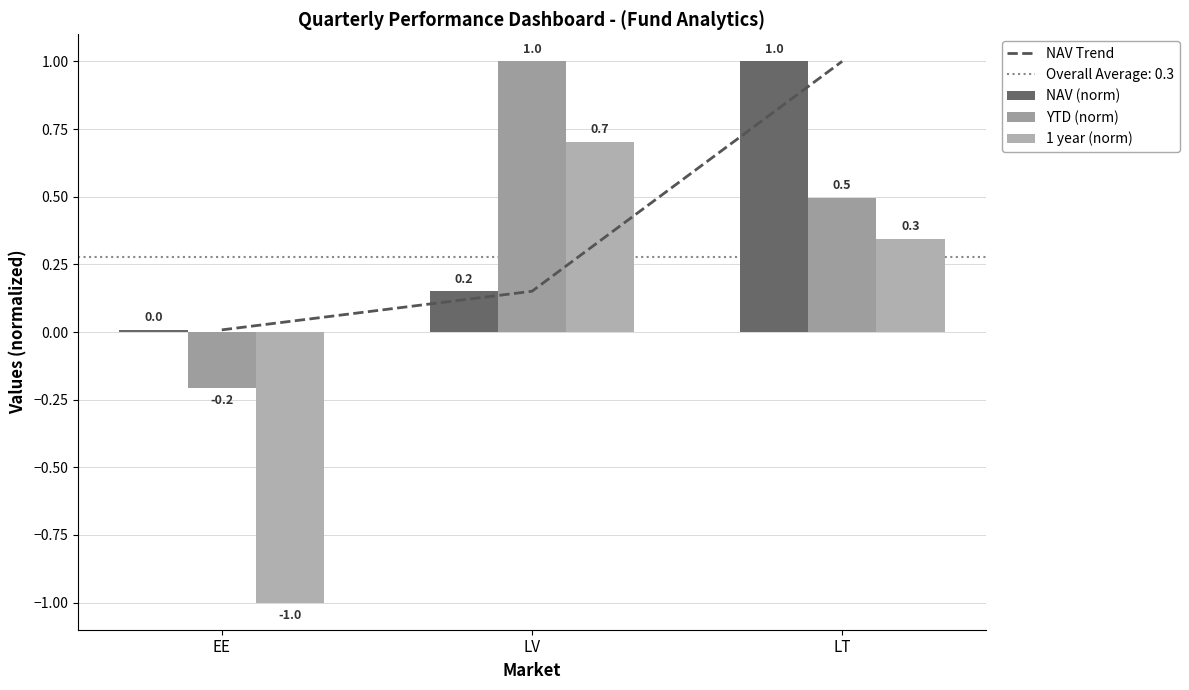

Reading left to right, list all the values displayed in this chart.

NAV Trend: EE=0.0	LV=0.2	LT=1.0
NAV (norm): EE=0.0	LV=0.2	LT=1.0
YTD (norm): EE=-0.2	LV=1.0	LT=0.5
1 year (norm): EE=-1.0	LV=0.7	LT=0.3